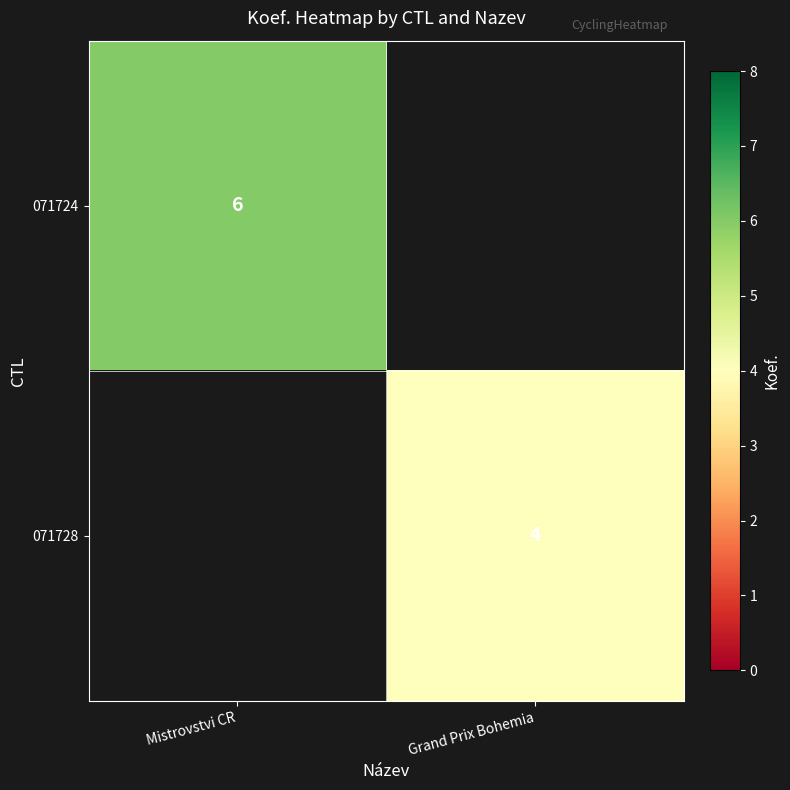

Is it true that 071724 equals 10 at Mistrovstvi CR?

False